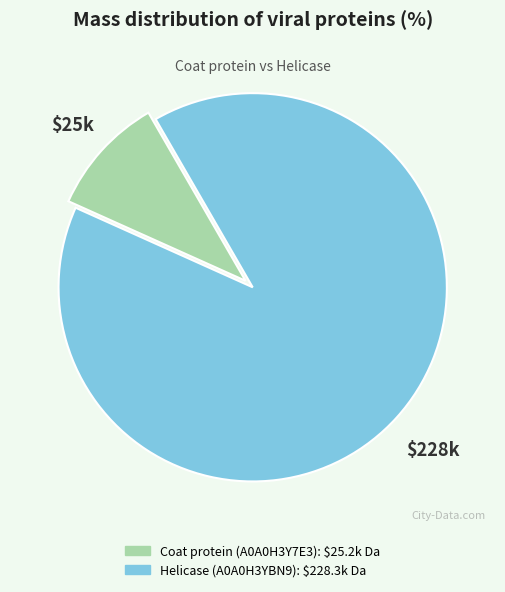

Is the sum of Helicase (A0A0H3YBN9) and Coat protein (A0A0H3Y7E3) greater than half?

Yes